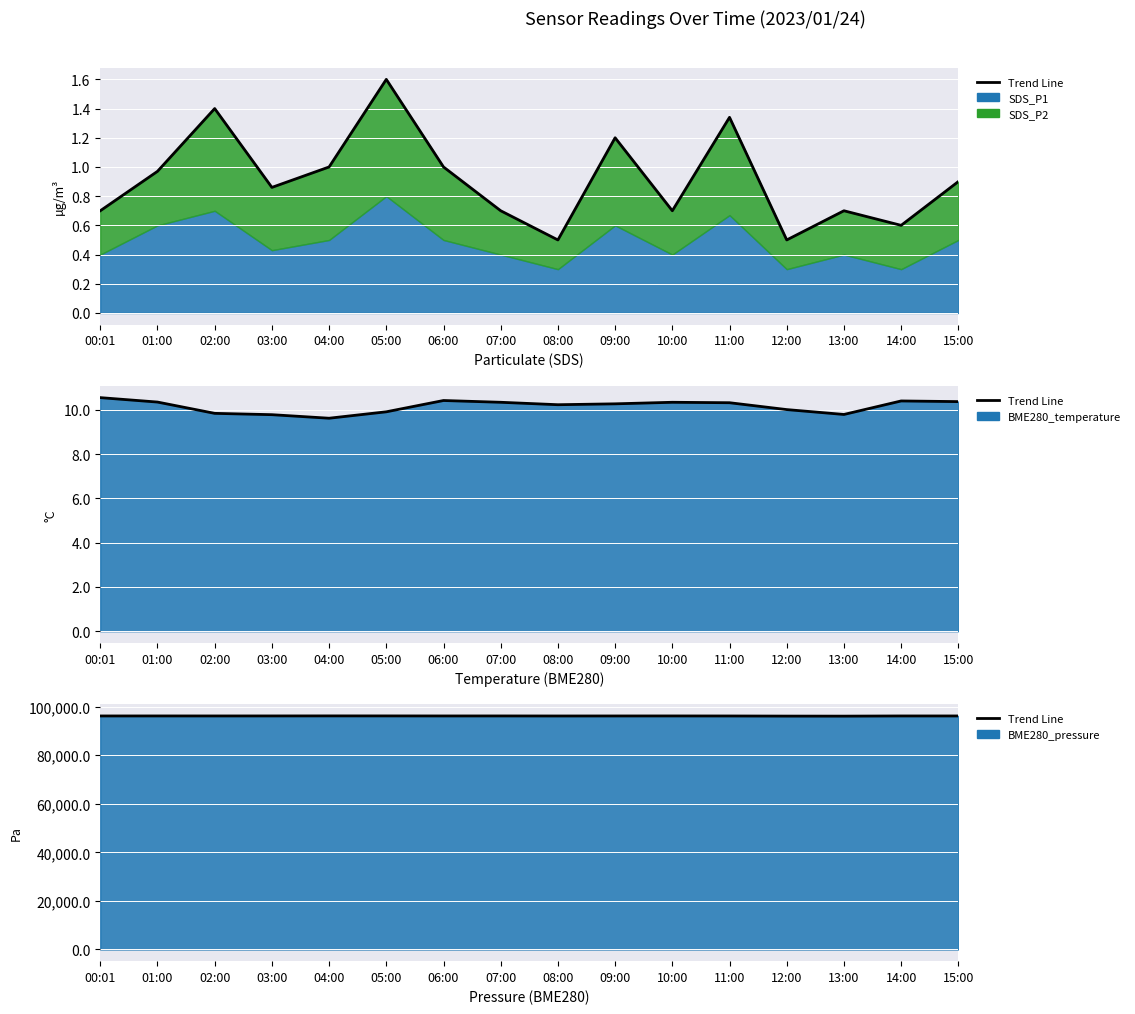

How many values in the BME280_temperature series exceed 10?

11